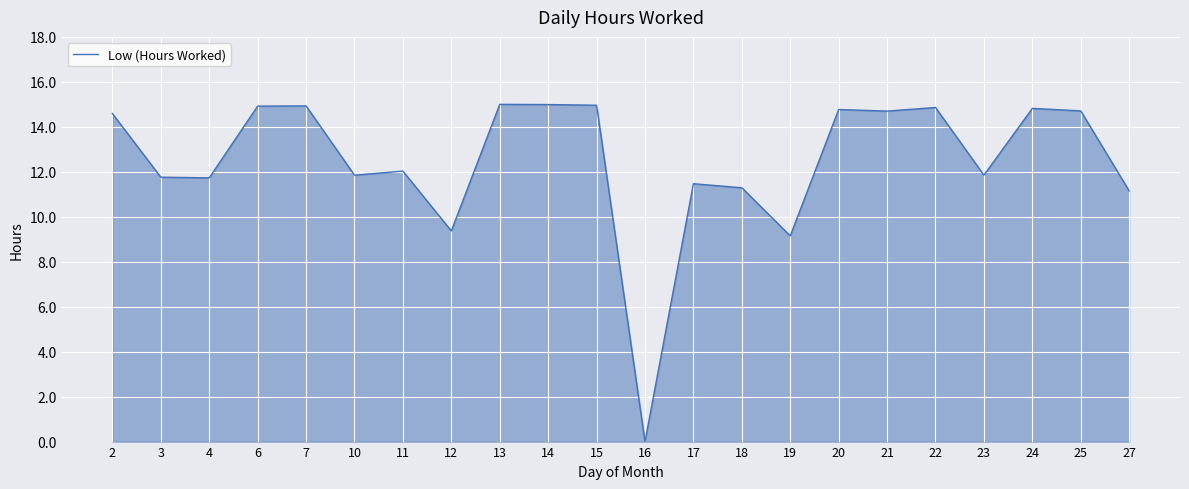

Does the chart have visible grid lines?

Yes